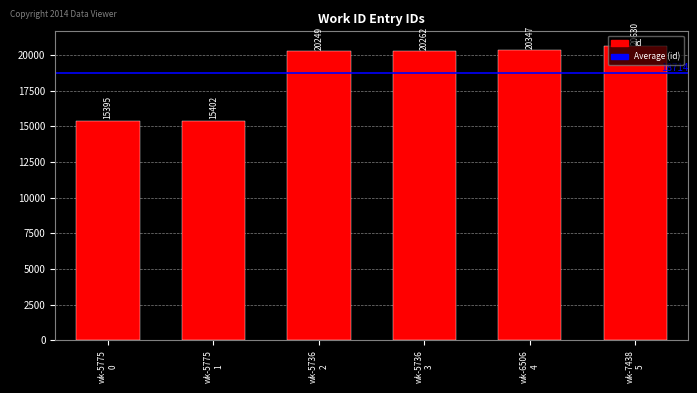

How many bars are there in total?

6